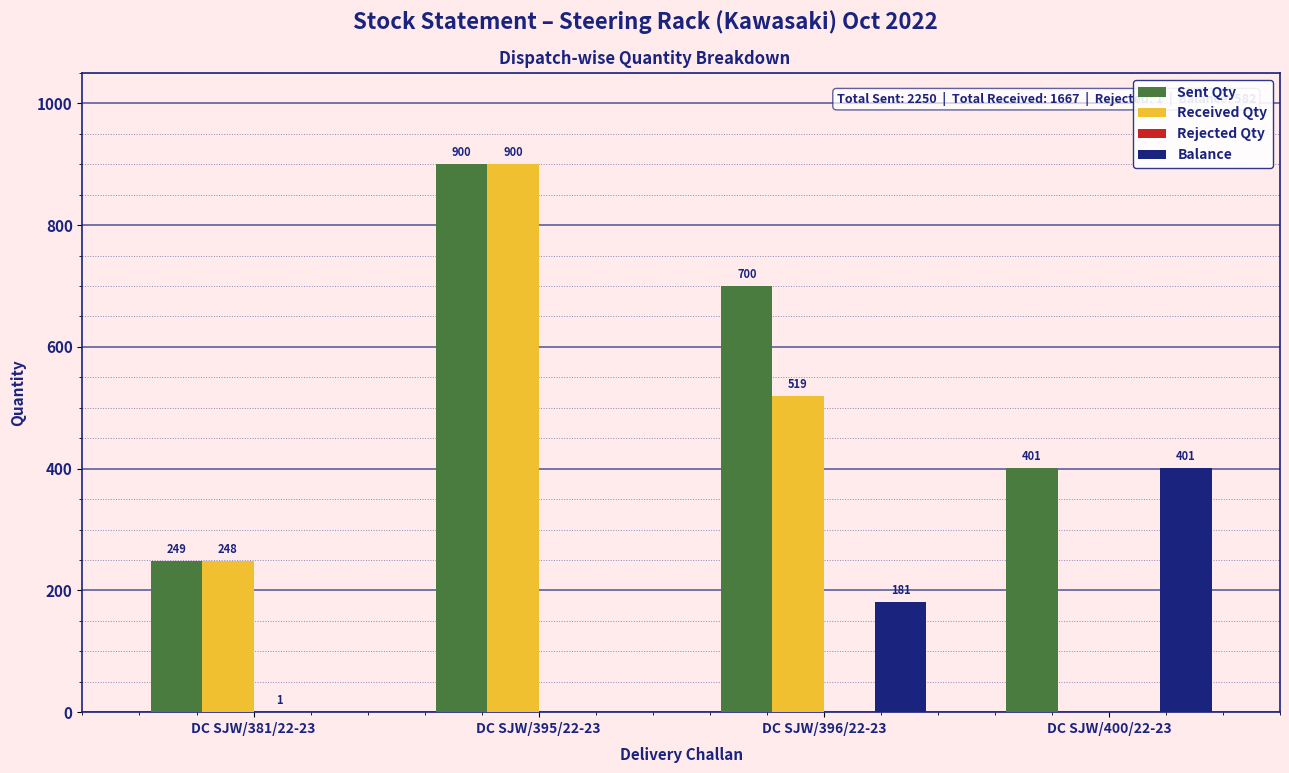

The Received Qty series shows 0 at DC SJW/400/22-23. True or false?

True